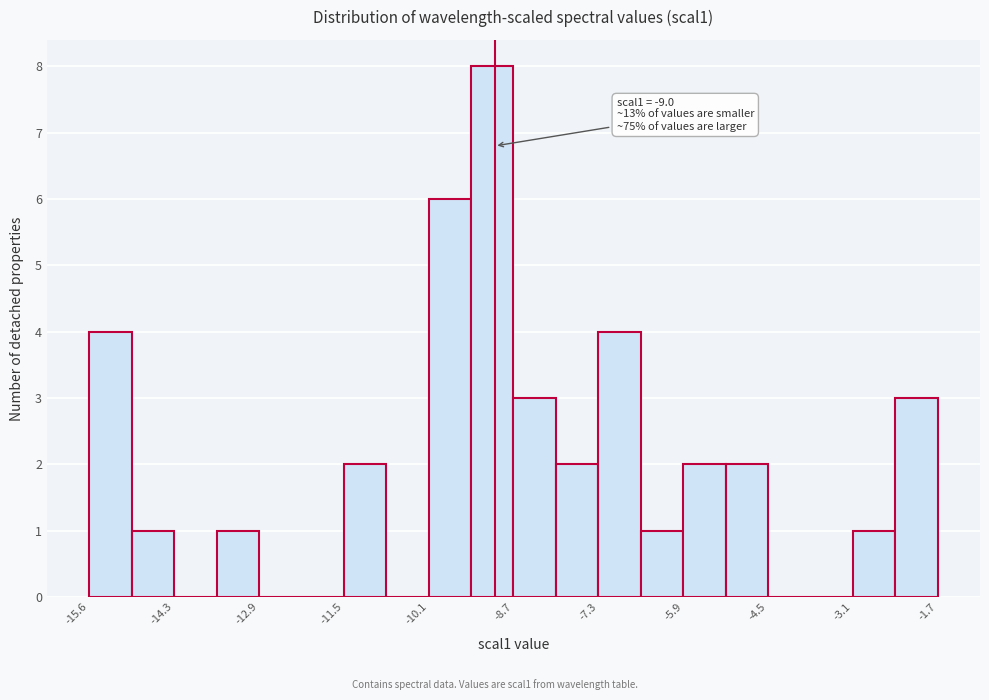

Read against the x-axis, roughly where is the centre of the tallest bar?

-9.0